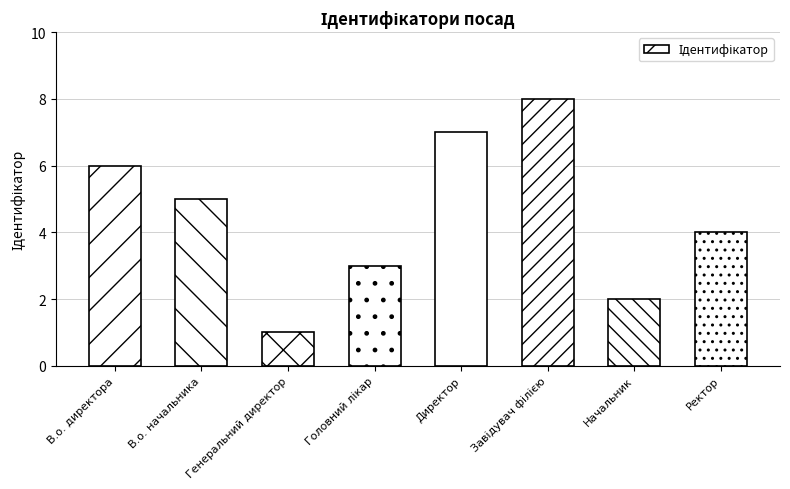

How many bars are there in total?

8